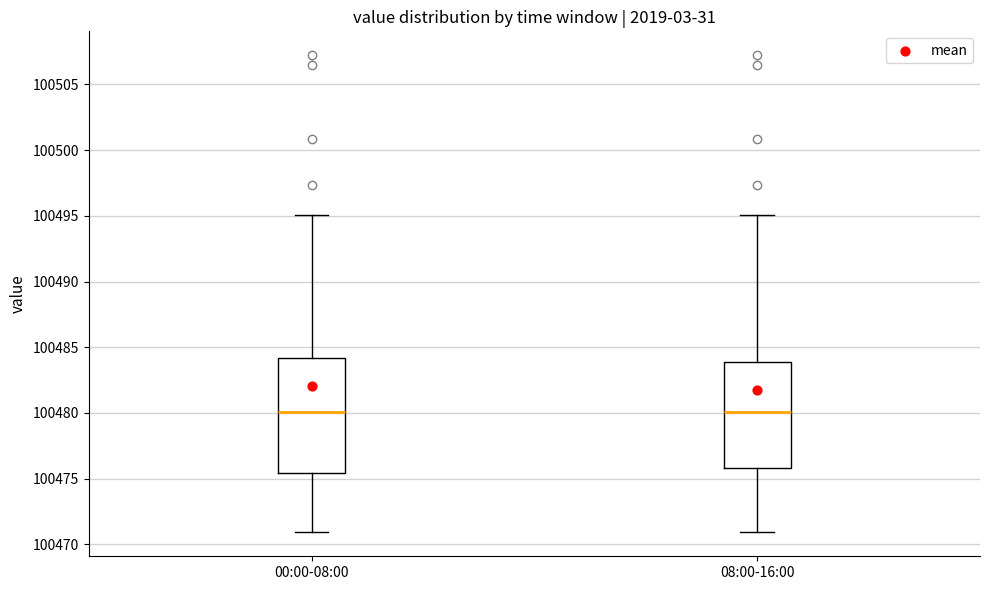

Reading left to right, transcribe this box plot: for each box, give where its median line is, the range the box spans, and where its two whiskers end, as read against the y-axis. The values are not printed on the chart, so give them approximately, as read against the axis.

00:00-08:00: median 100480.0, box 100475.5 to 100484.0, whiskers 100471.0 to 100495.0
08:00-16:00: median 100480.0, box 100476.0 to 100484.0, whiskers 100471.0 to 100495.0